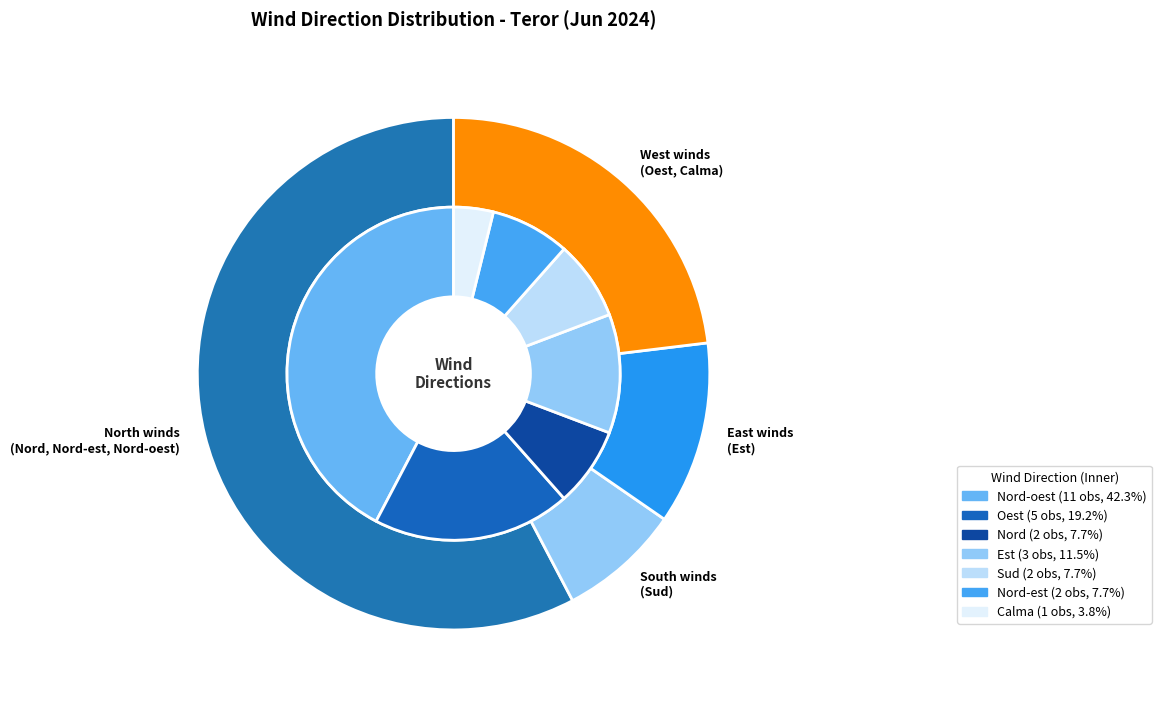

How many segments does this pie chart have?

7